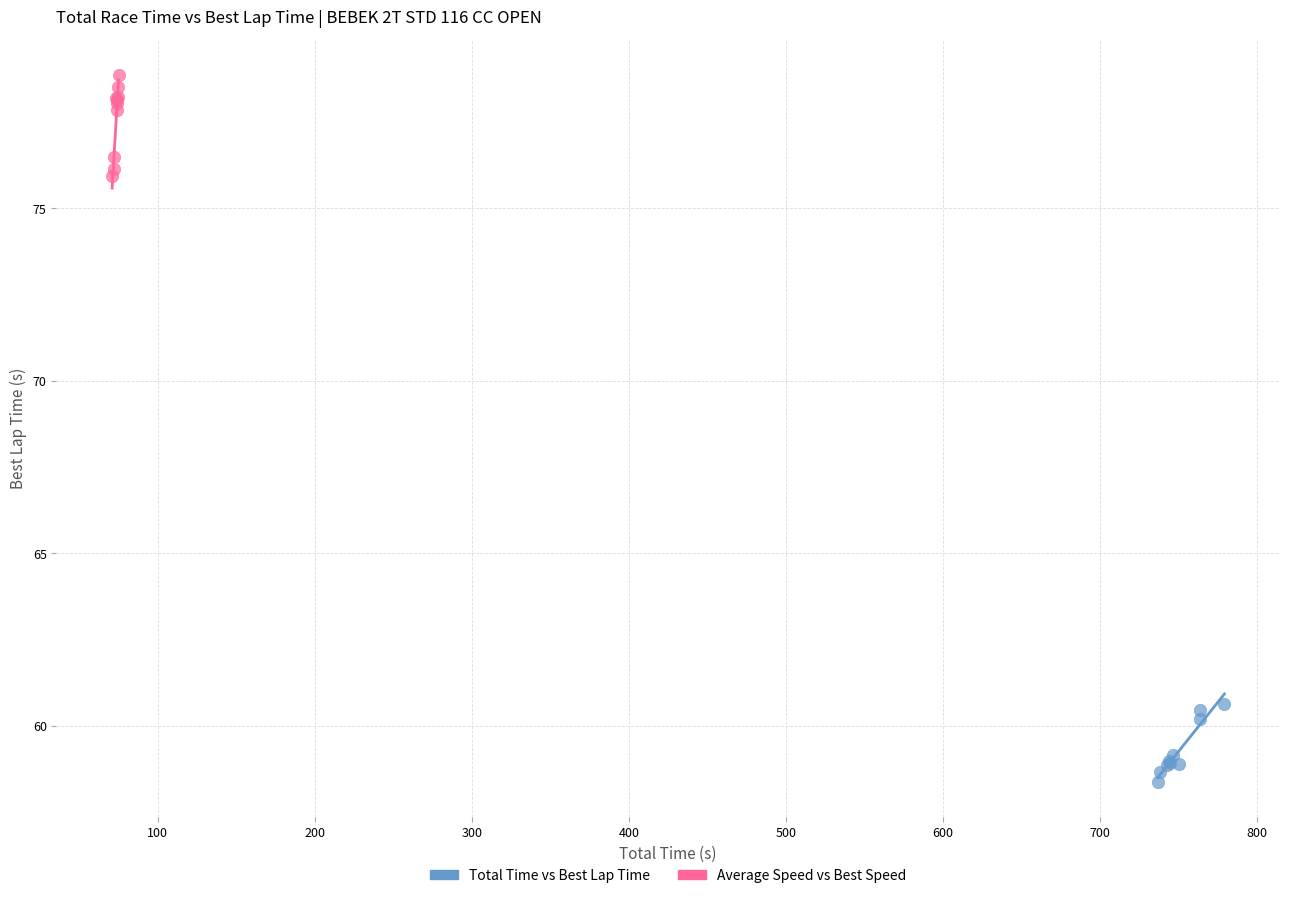

Which series reaches the minimum Y coordinate?

Total Time vs Best Lap Time